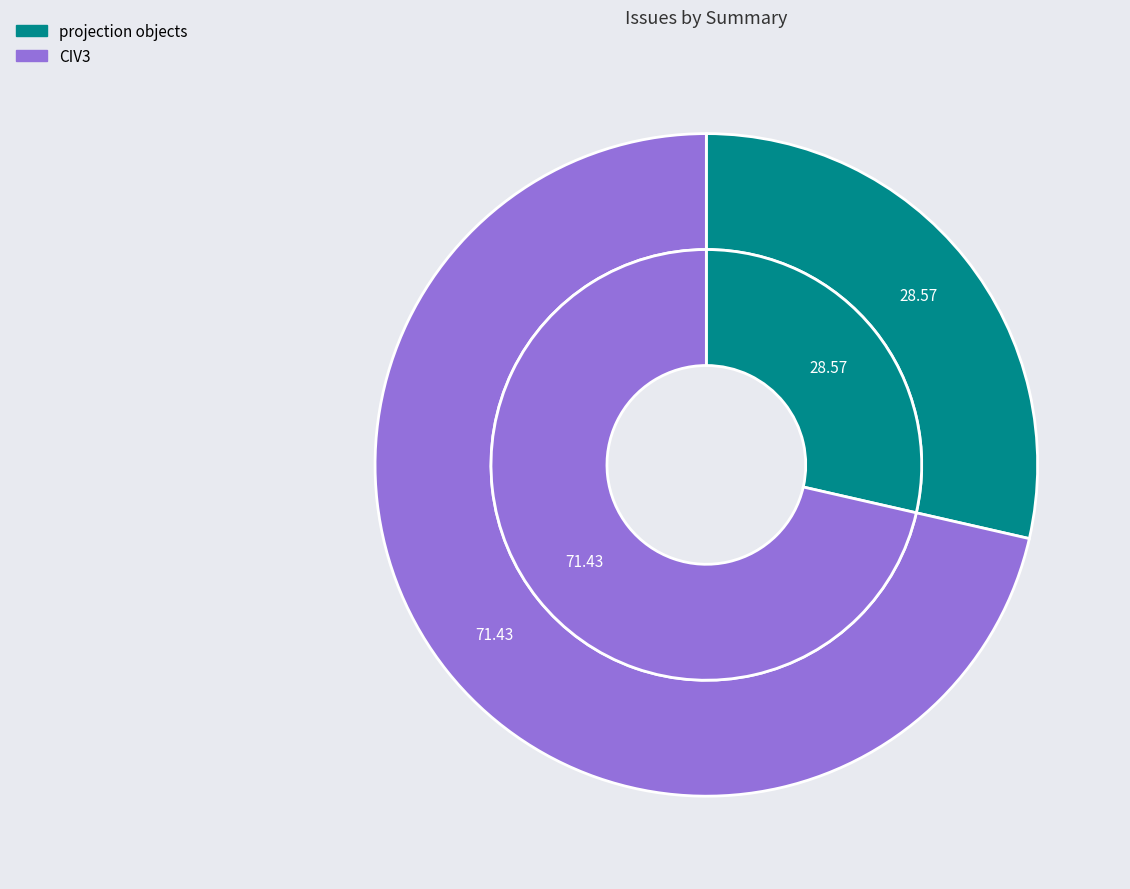

Which category has the smallest portion of the pie?

projection objects